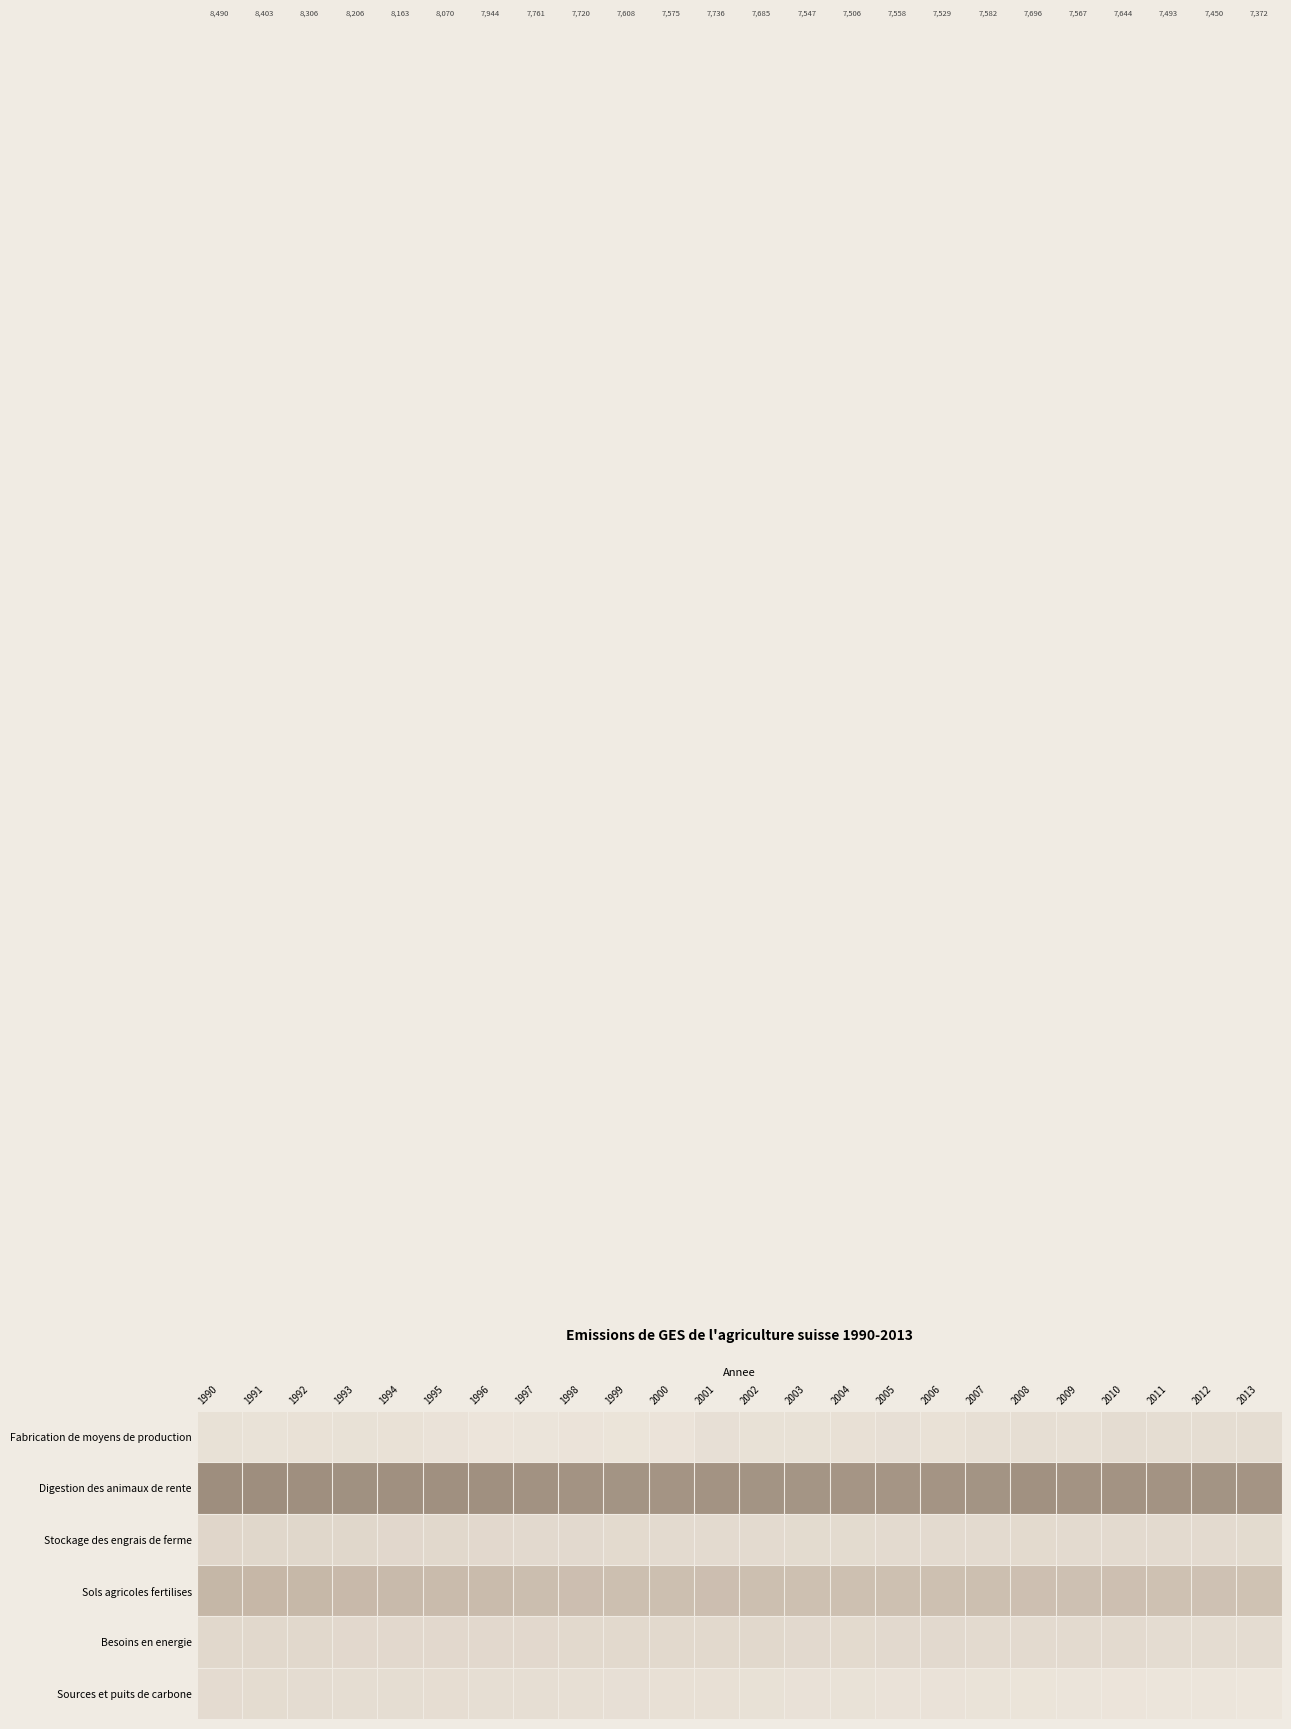

Rank the series at 2000 from lowest to highest value.

Fabrication de moyens de production, Sources et puits de carbone, Stockage des engrais de ferme, Besoins en energie, Sols agricoles fertilises, Digestion des animaux de rente